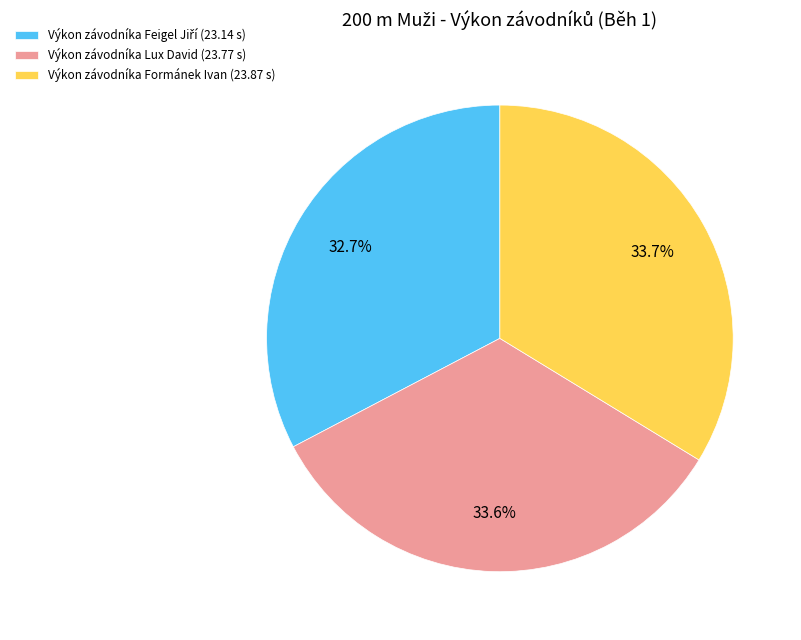

What percentage is NOT represented by Výkon závodníka Lux David (23.77 s)?

66.4%